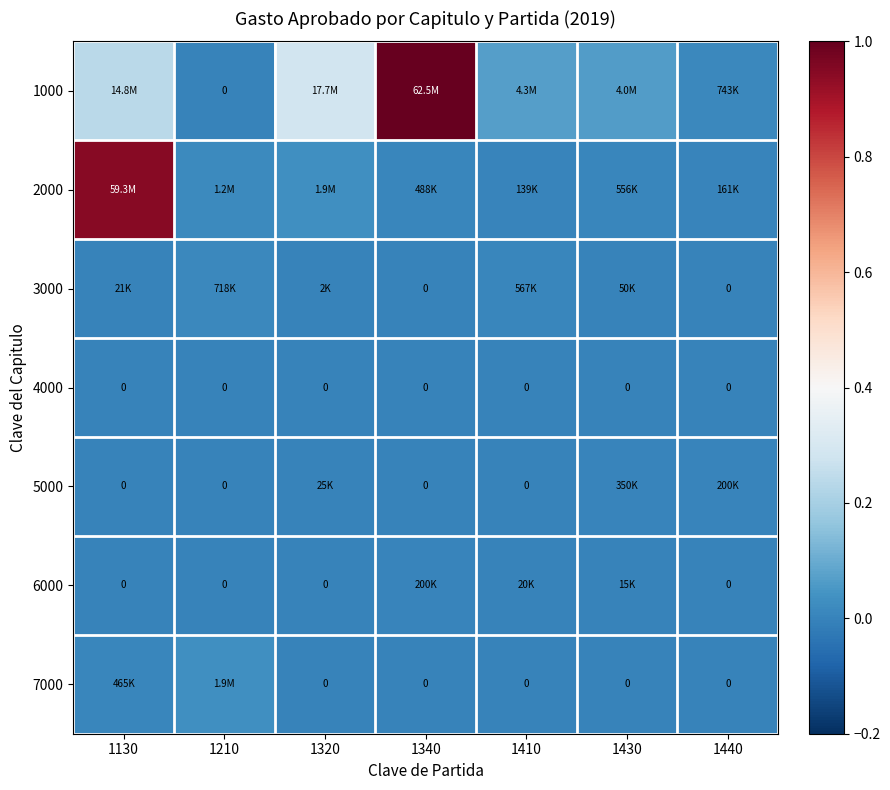

True or false: 5000 has a value of 0.0 at 1320.

False